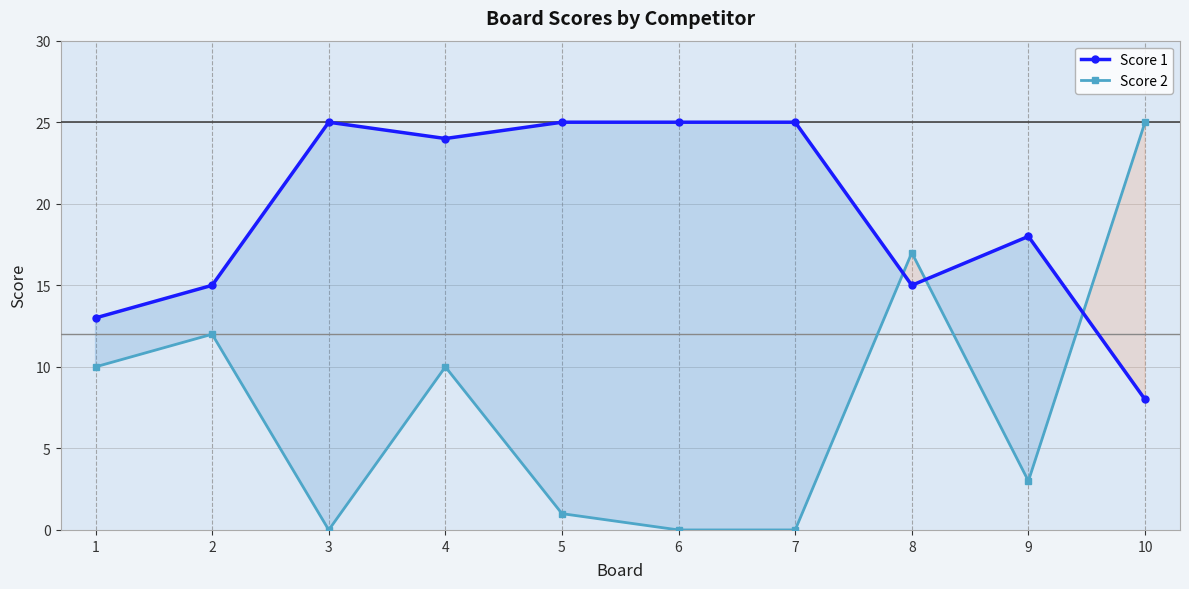

Reading left to right, what are all the values shown in this chart?

Score 1: 13	15	25	24	25	25	25	15	18	8
Score 2: 10	12	0	10	1	0	0	17	3	25